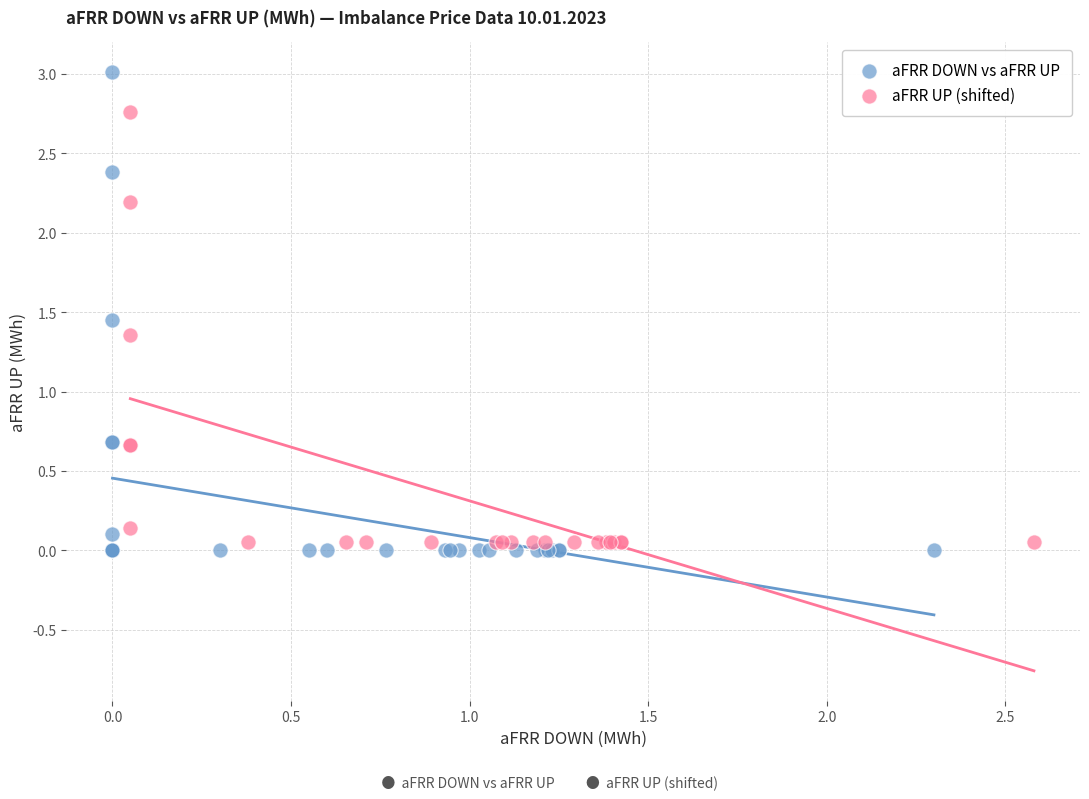

Which series has the widest spread of Y values?

aFRR DOWN vs aFRR UP